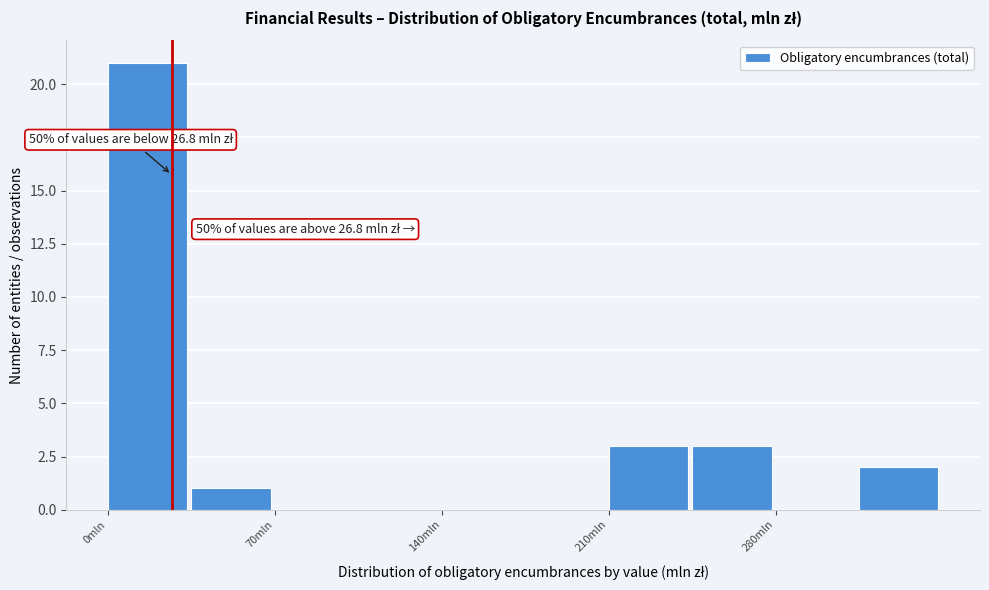

Read against the x-axis, roughly where is the centre of the tallest bar?

20